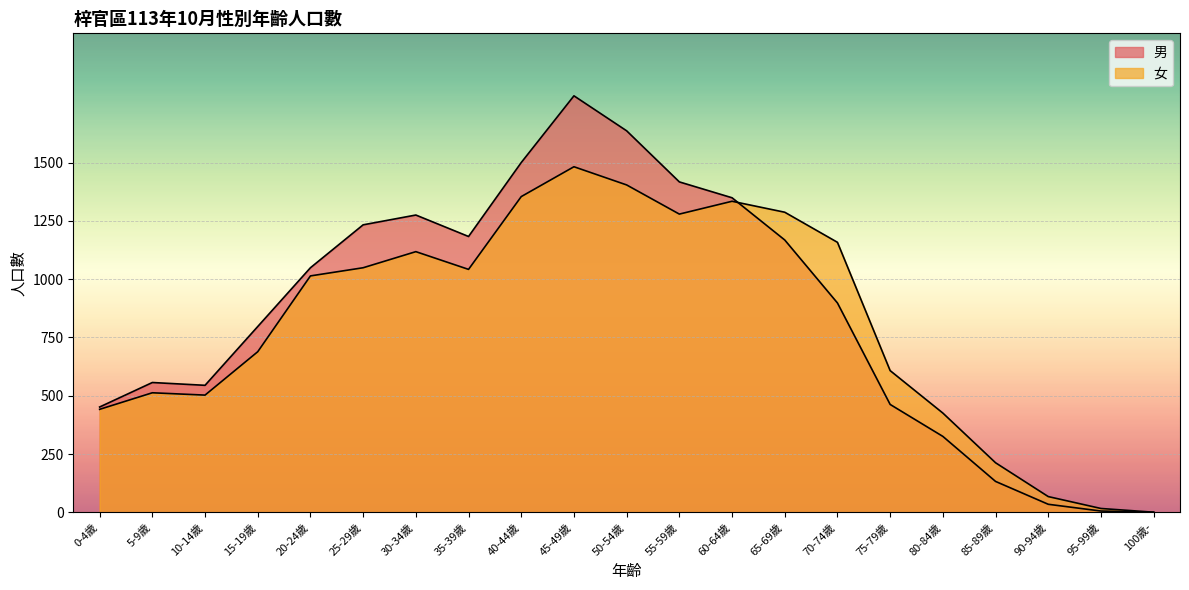

What is the sum of all 男 values?

17809